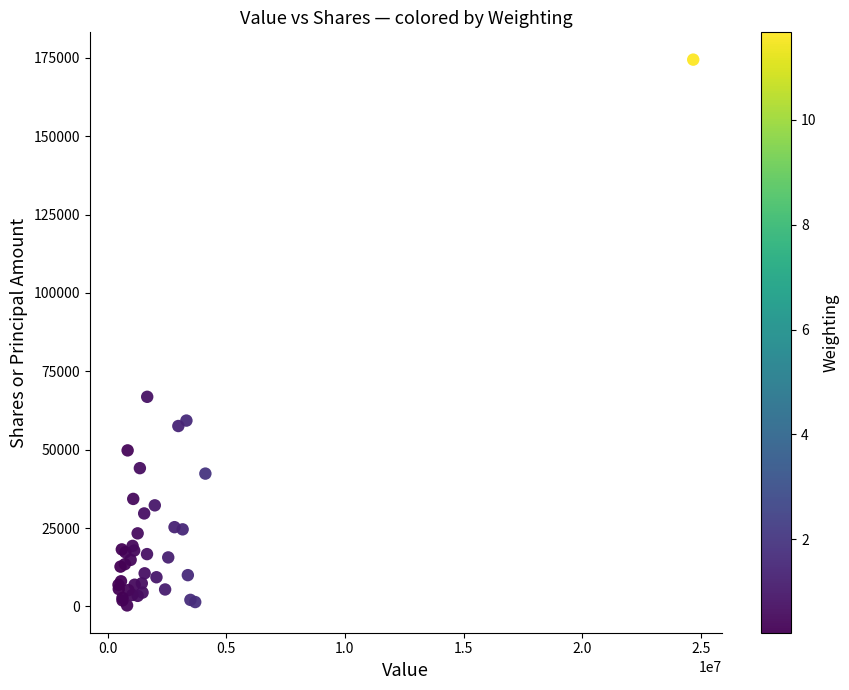

What Y value in the scatter plot is closest to 87354?

66851